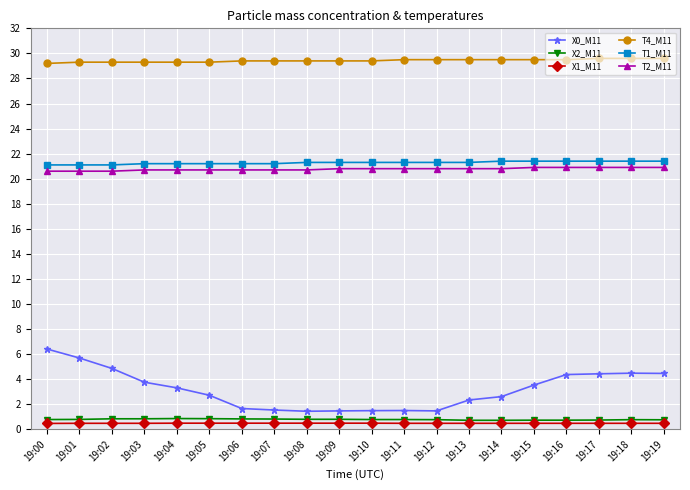

The X1_M11 series shows 0.5 at 19:16. True or false?

True